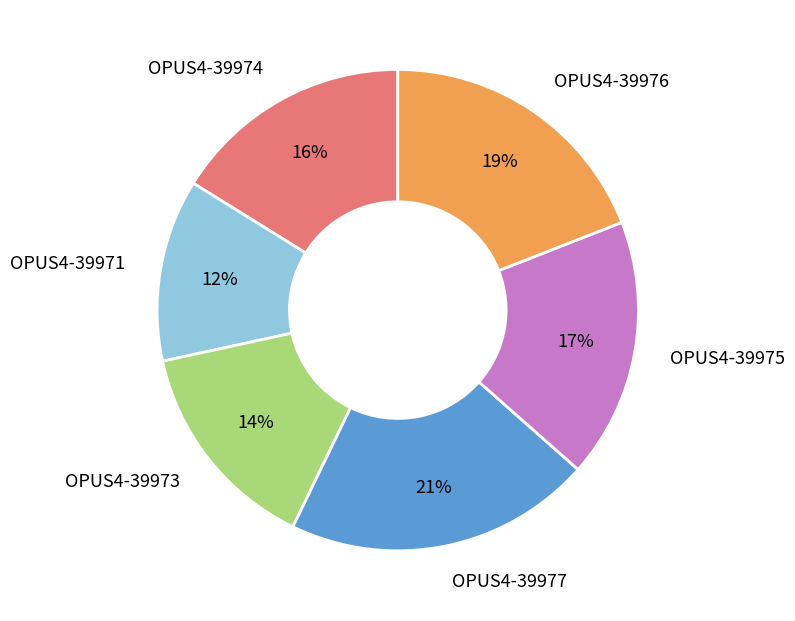

To the nearest percent, what portion does OPUS4-39975 represent?

17%